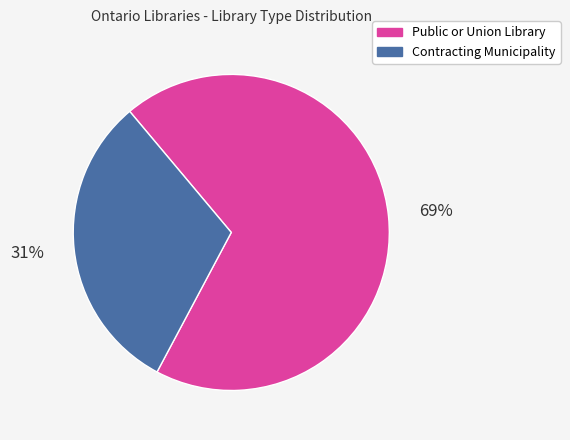

Which category accounts for the majority?

Public or Union Library